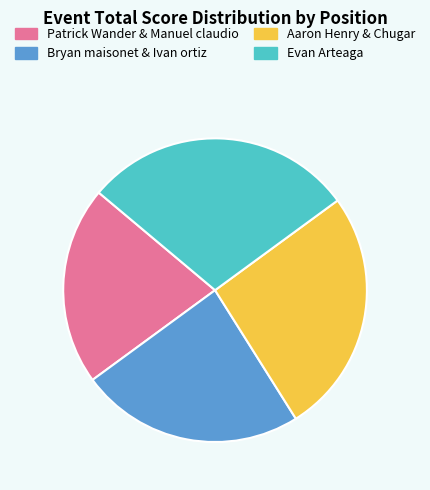

Rank the categories by value from highest to lowest.

Evan Arteaga, Aaron Henry & Chugar, Bryan maisonet & Ivan ortiz, Patrick Wander & Manuel claudio